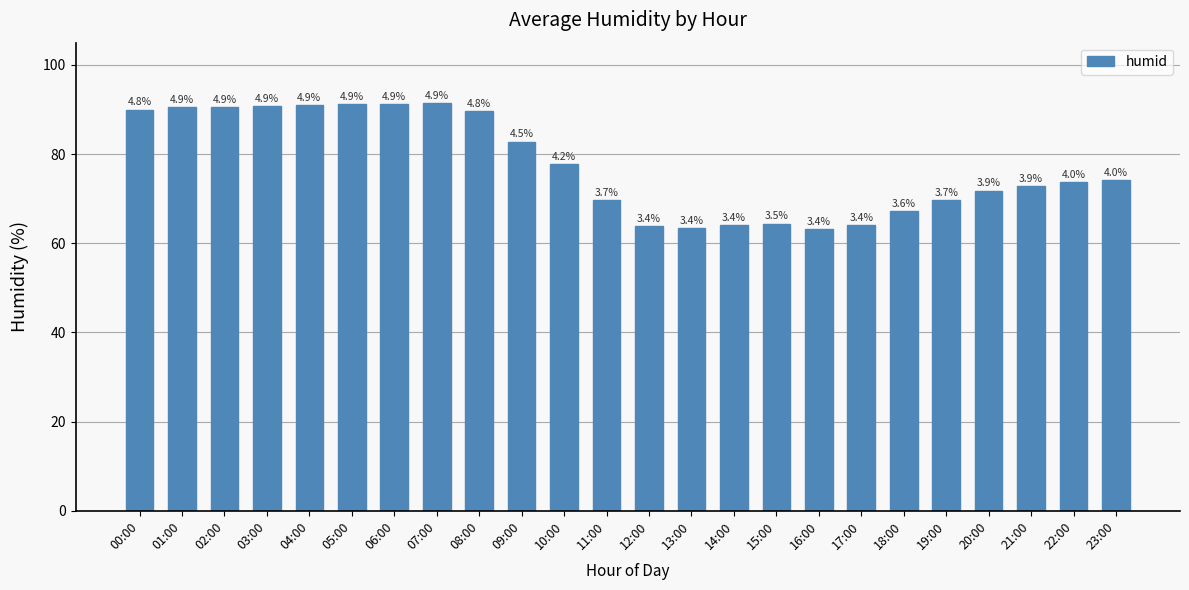

What is the change in value from 16:00 to 23:00?

+11.0